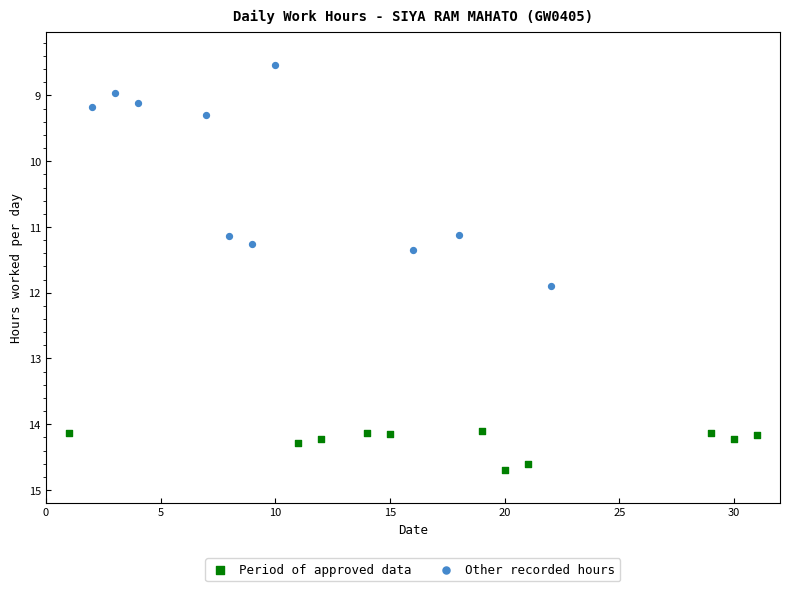

Which series has the largest Y range (max minus min)?

Other recorded hours